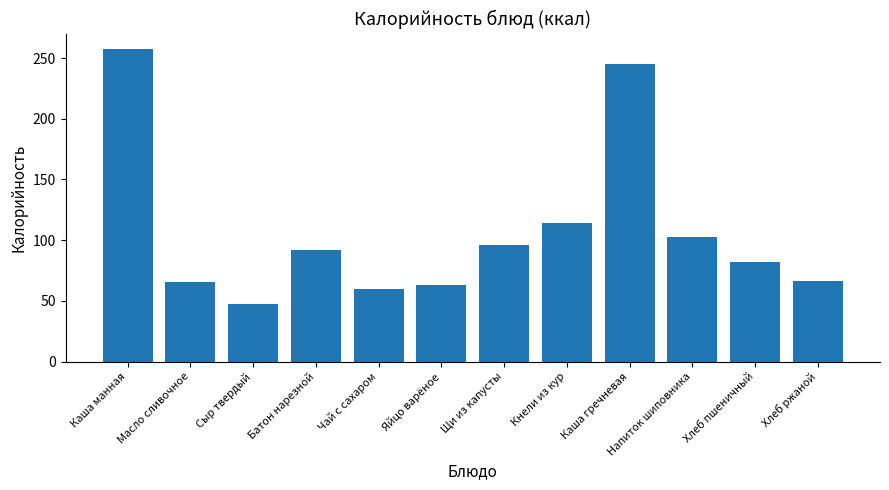

What is the difference between the maximum and minimum values?

210.3